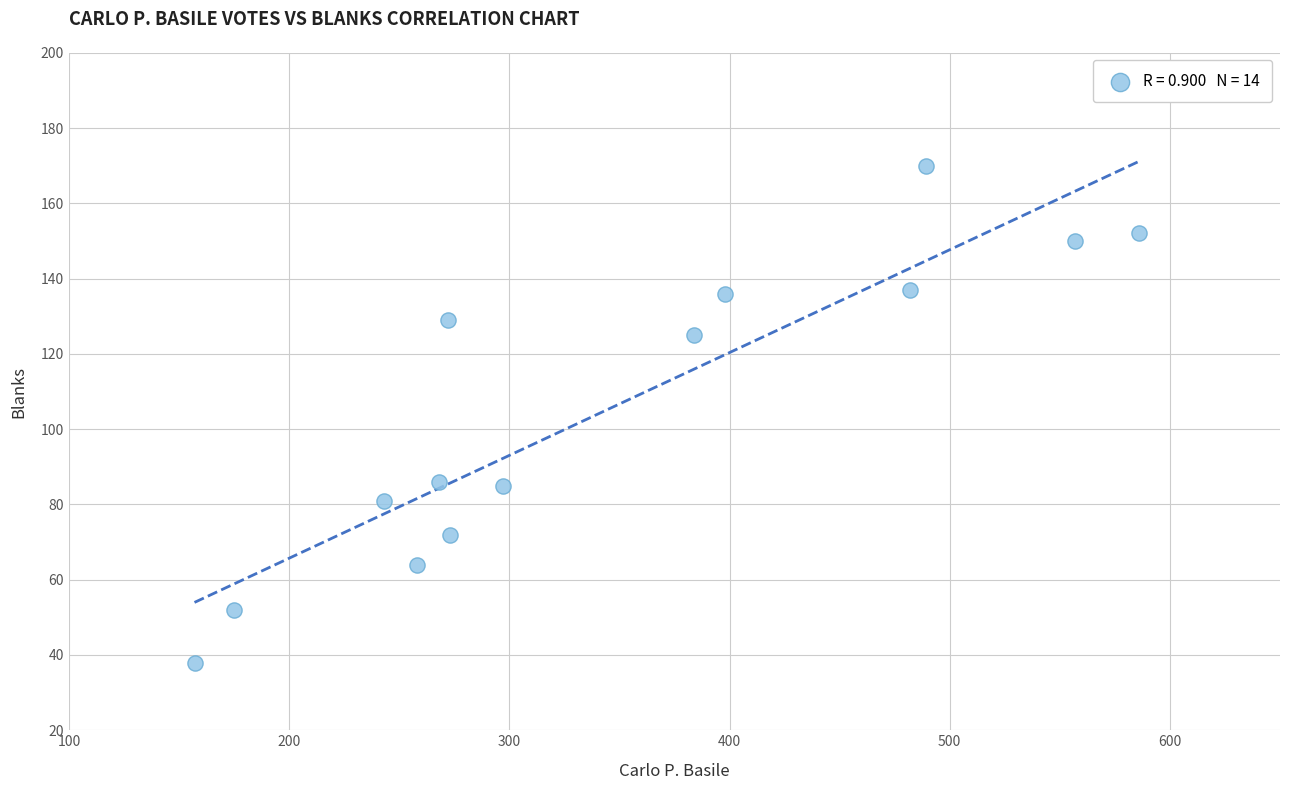

What is the range of X values (max minus min)?

429